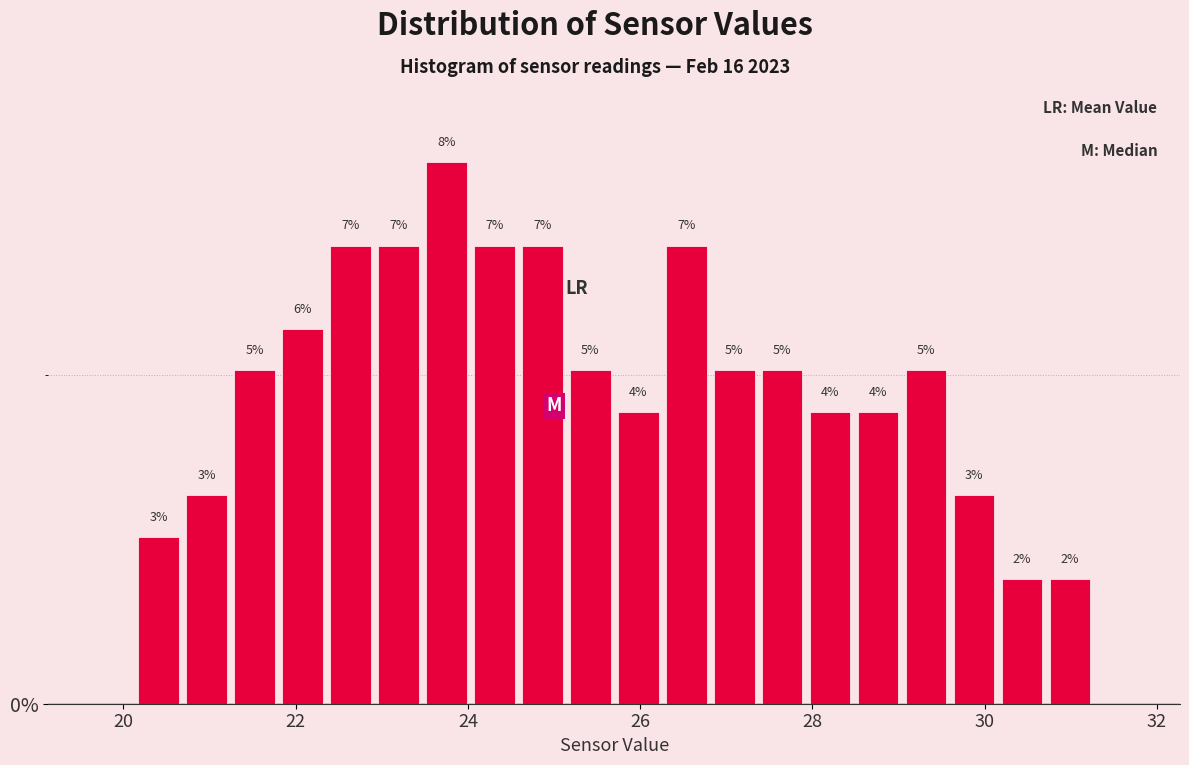

Read against the x-axis, roughly where is the centre of the tallest bar?

23.8